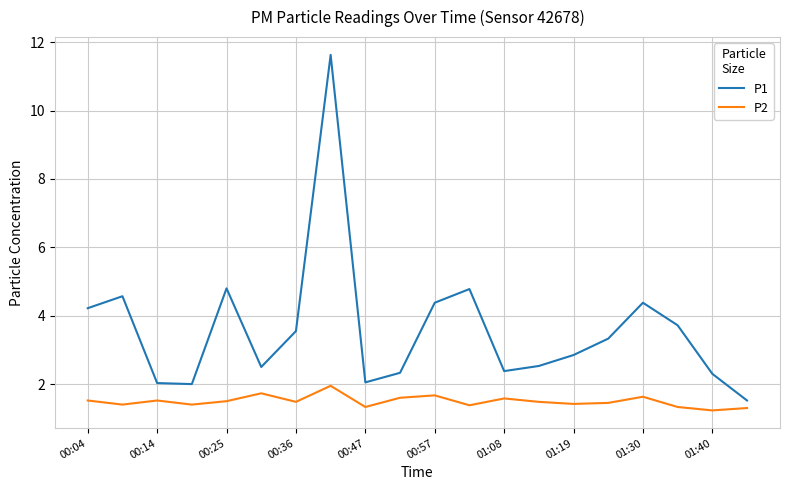

What is the smallest value displayed?

1.2